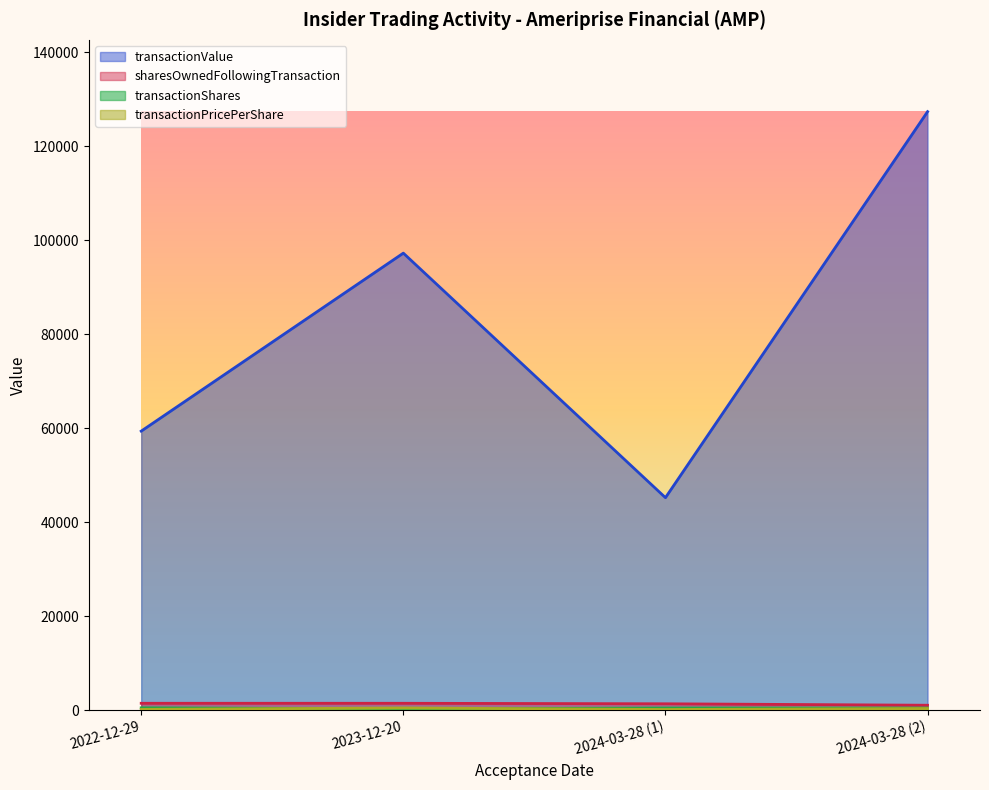

At which label does transactionValue first exceed 97245?

2024-03-28 (2)